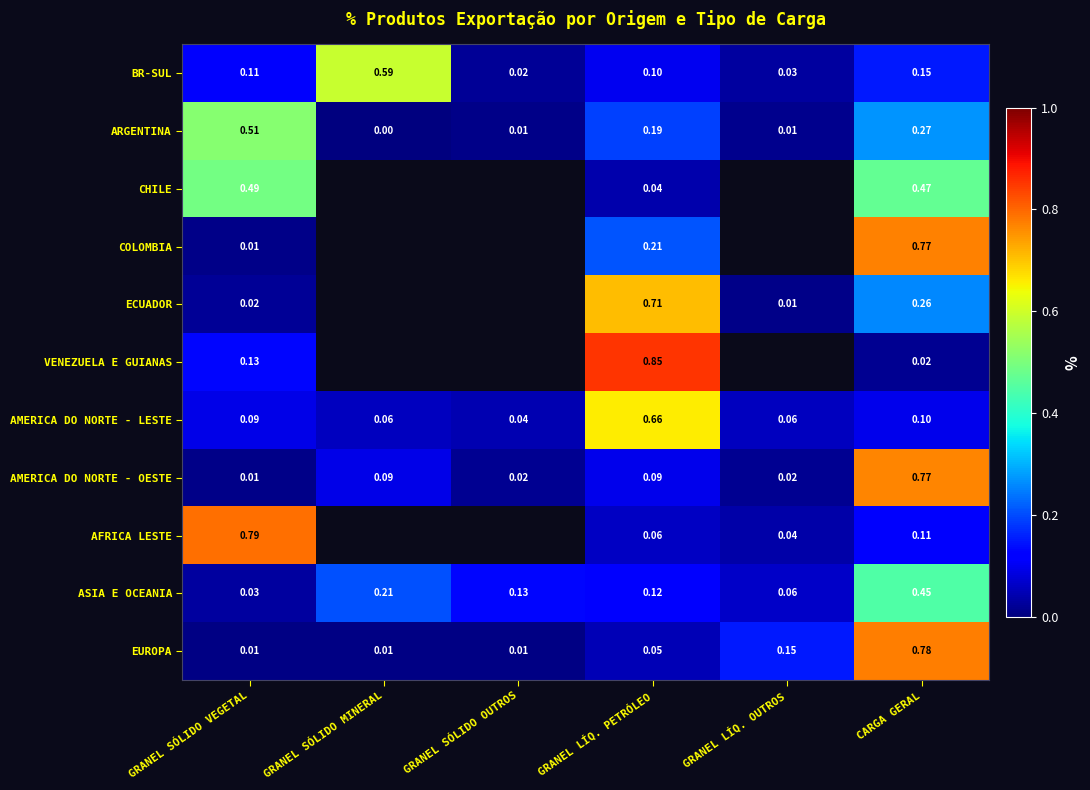

The value of COLOMBIA at CARGA GERAL is 1.4. True or false?

False